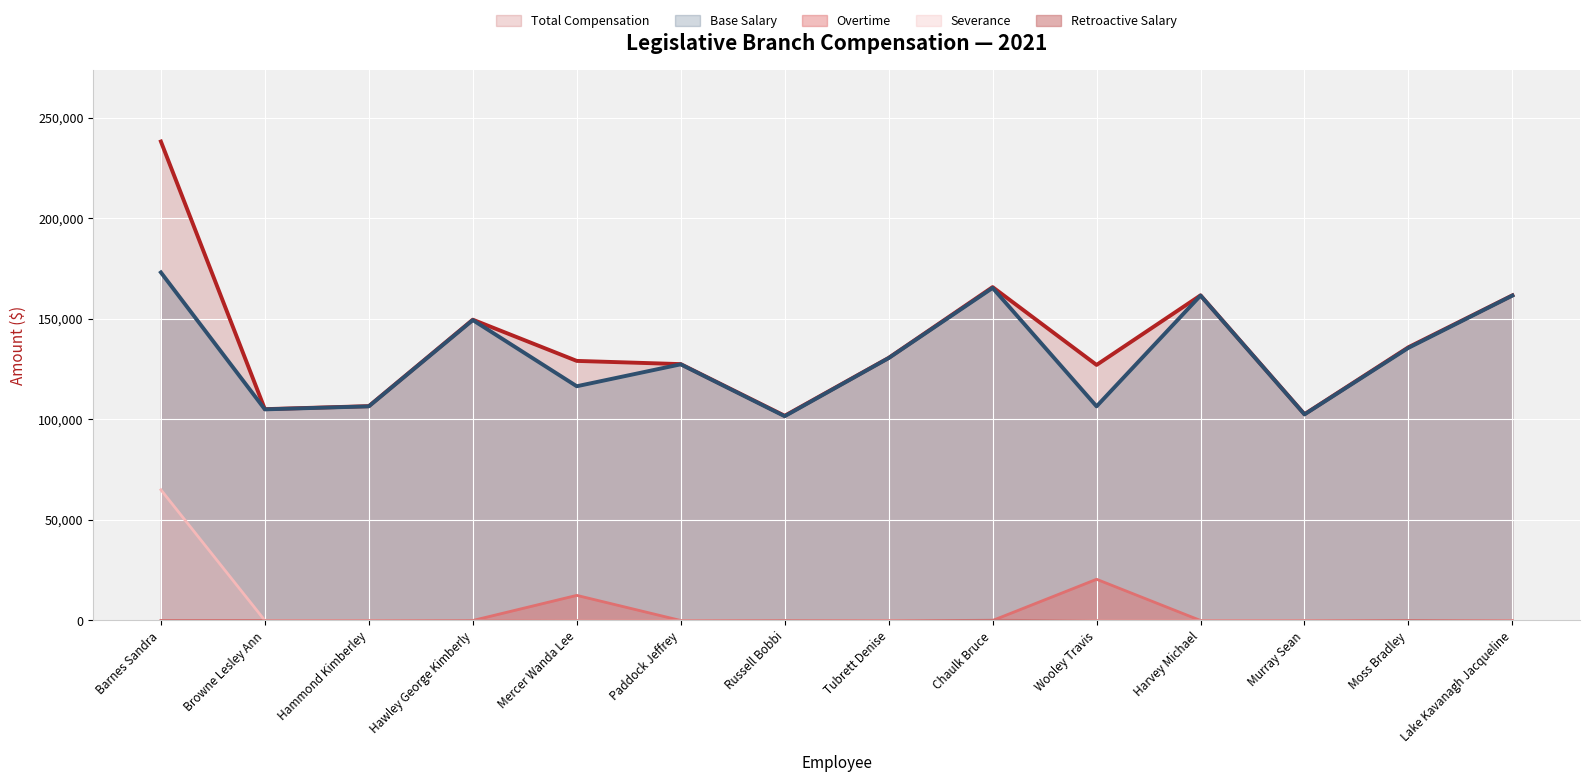

What is the value of the Base Salary point at the 2nd from the left?

105000